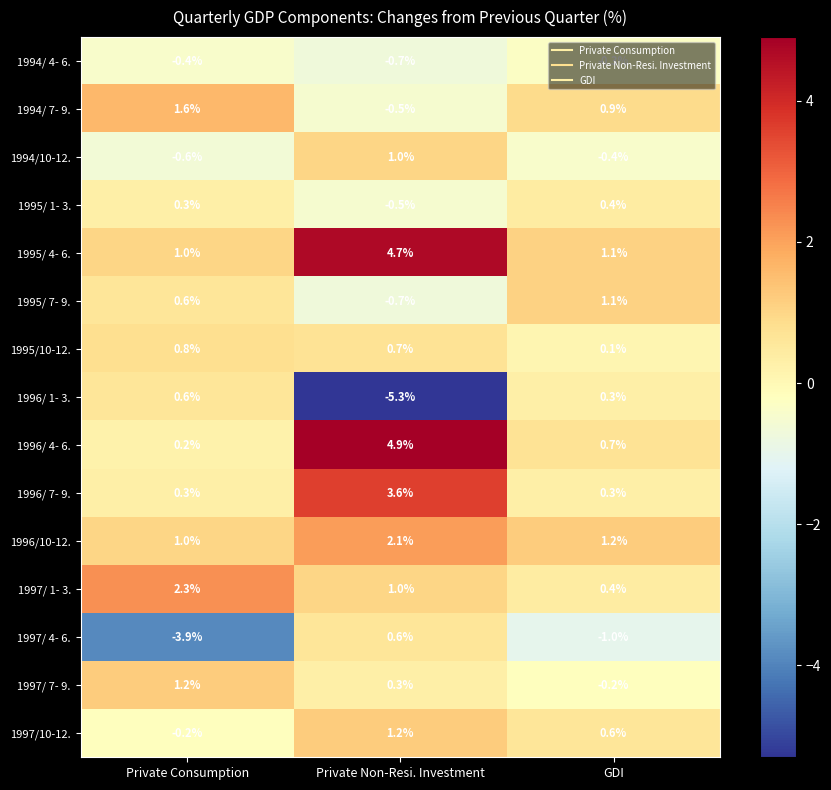

Where is 1996/ 4- 6. nearest to the value 2?

GDI